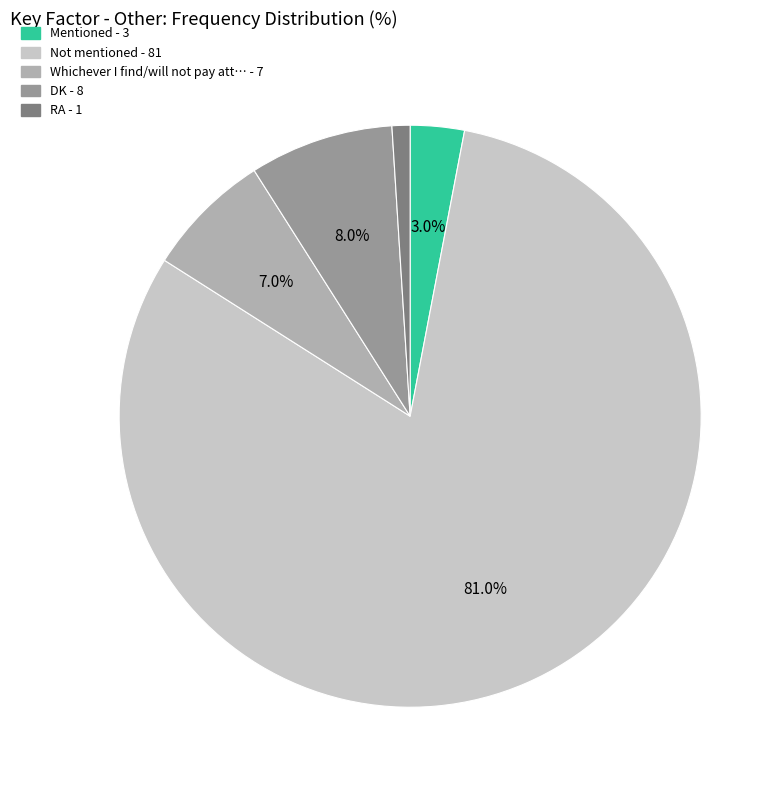

Count the number of slices in the pie.

5